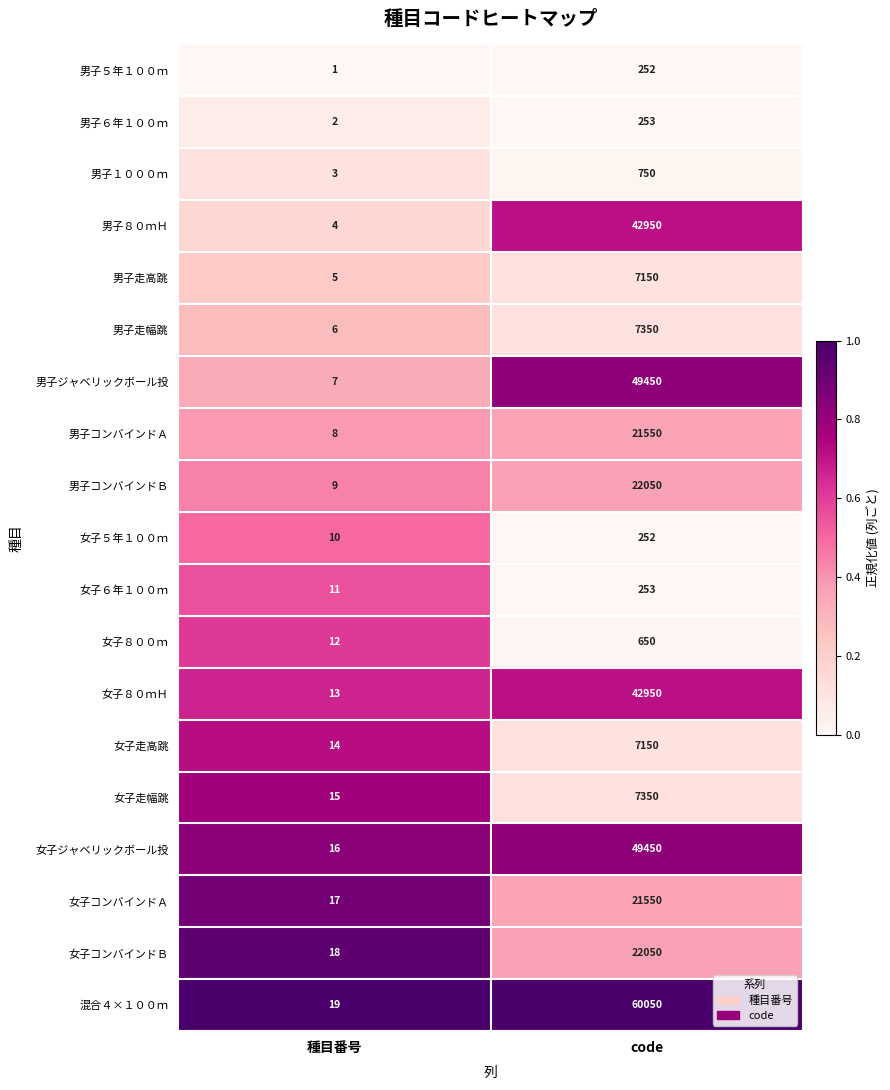

What is the sum of all 男子走高跳 values?

7155